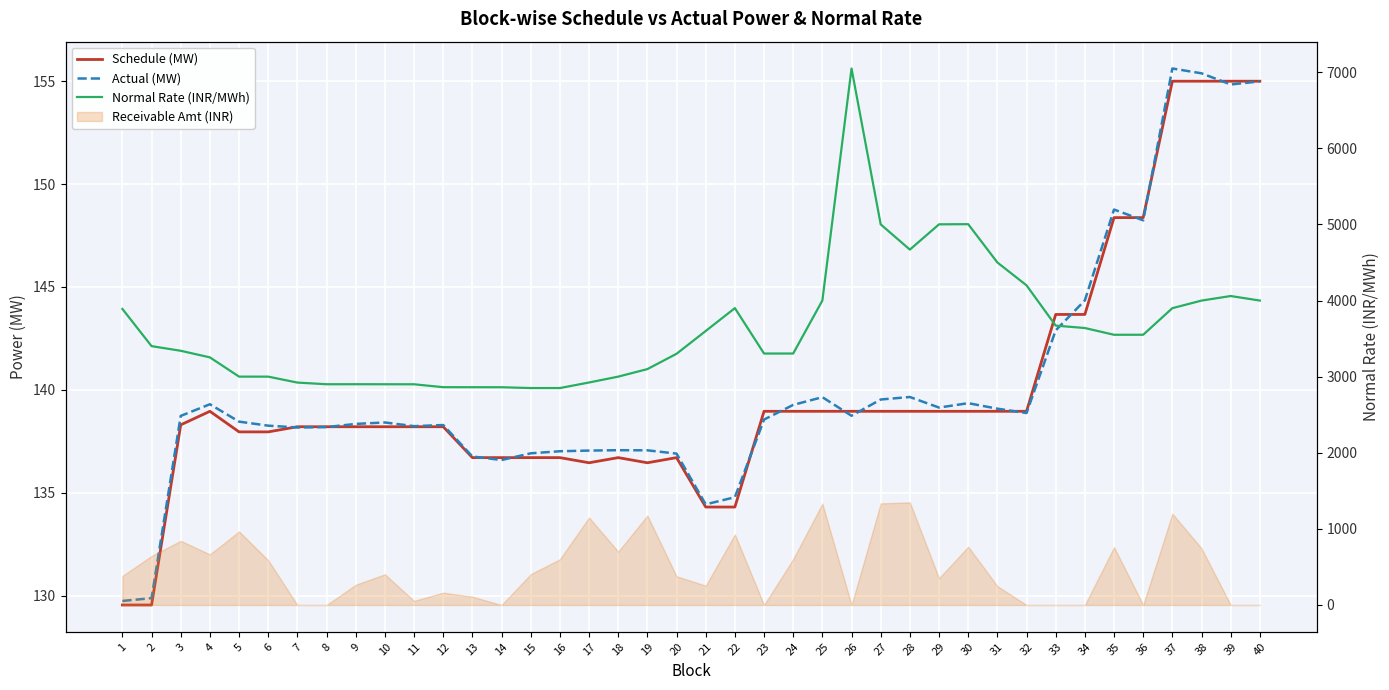

Count the number of categories in the chart.

40